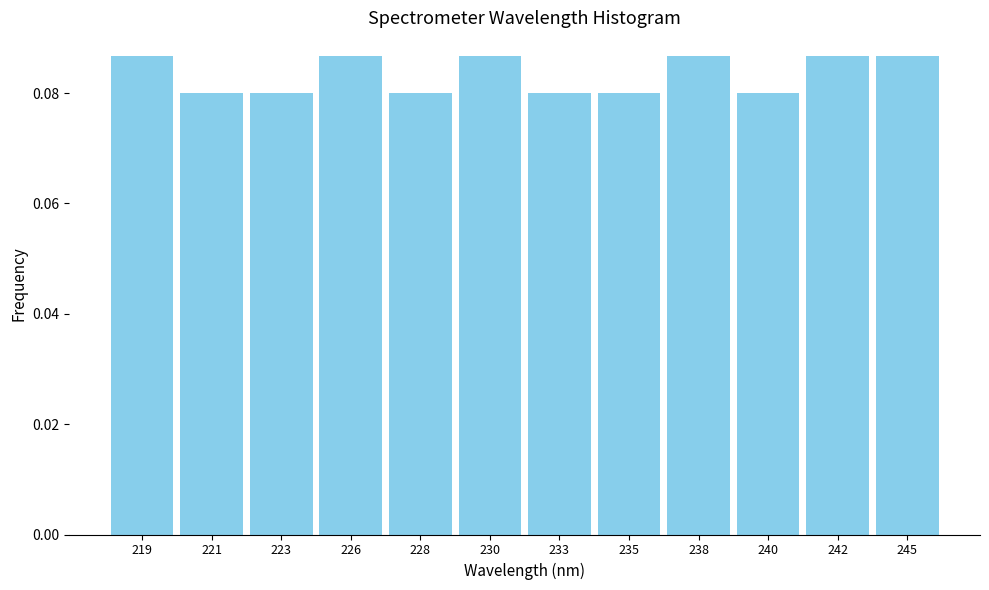

Which has a higher value, 235 or 226?

226